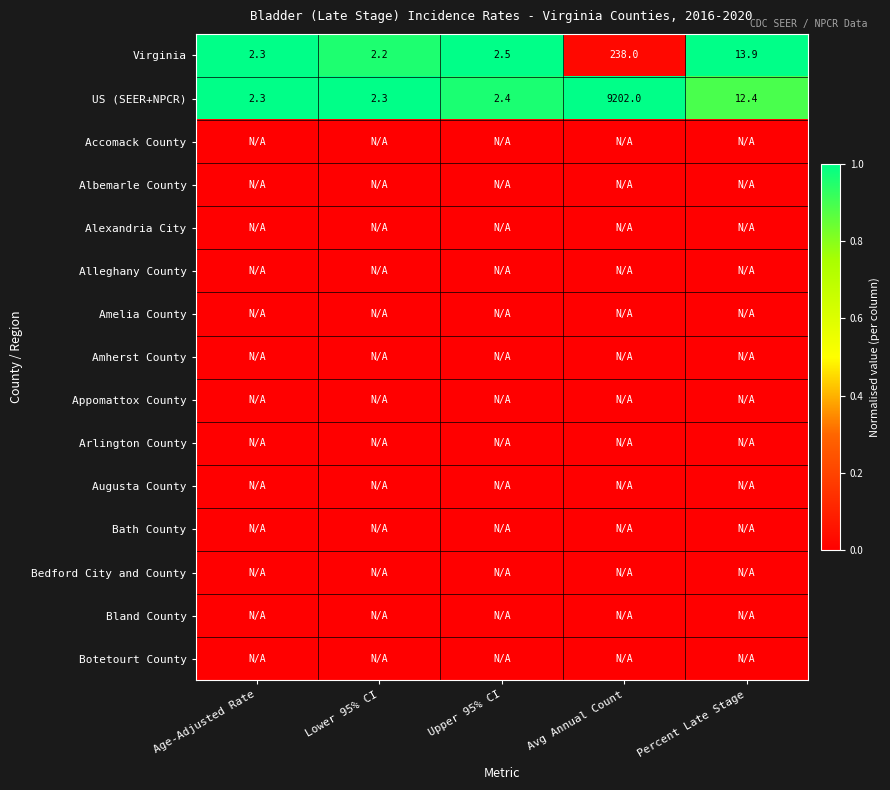

Rank the categories by Virginia value from highest to lowest.

Avg Annual Count, Percent Late Stage, Upper 95% CI, Age-Adjusted Rate, Lower 95% CI